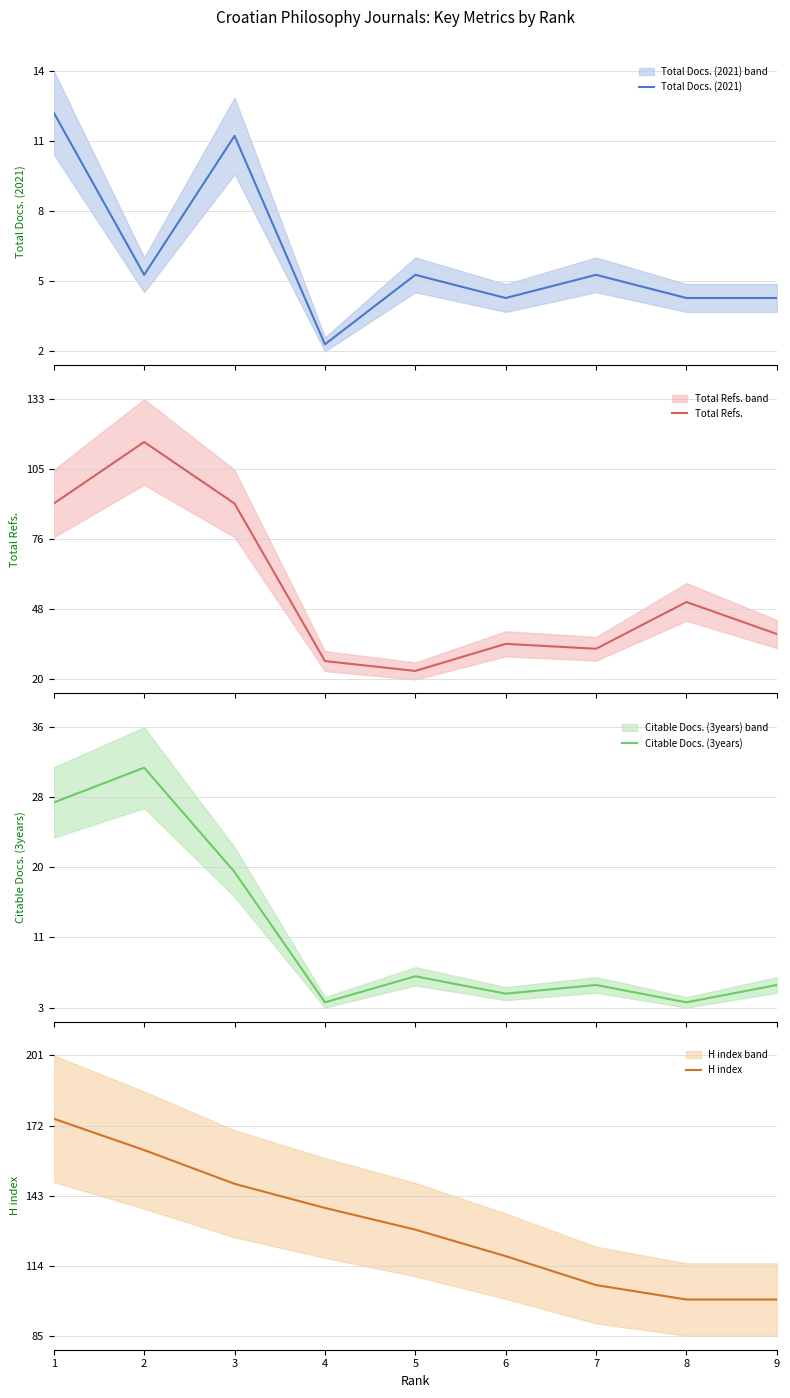

What is the lowest value of the H index series?

100